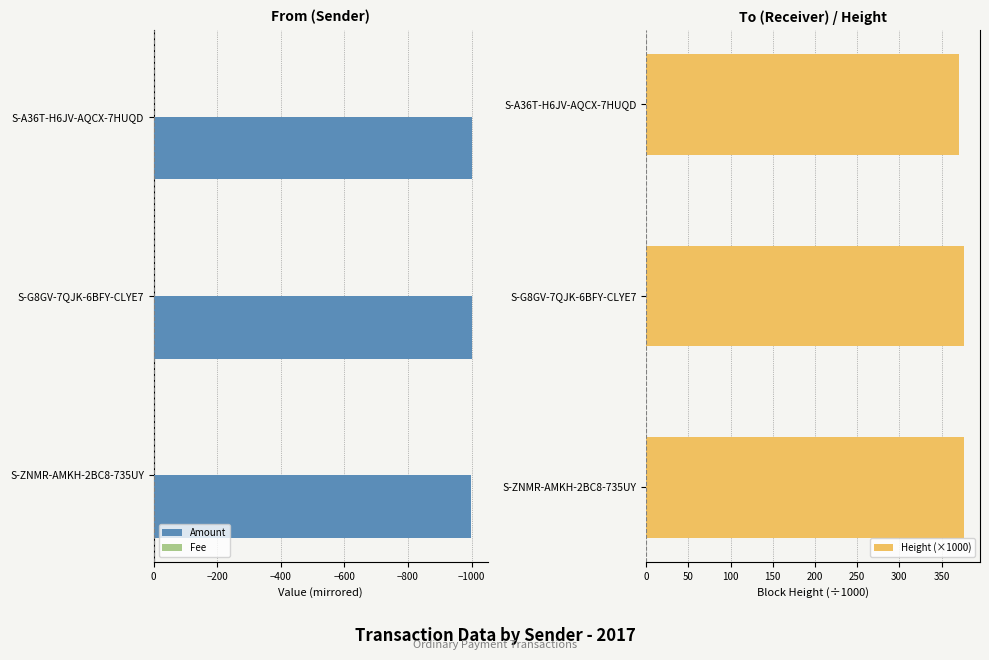

Is it true that Amount equals -999 at S-ZNMR-AMKH-2BC8-735UY?

True